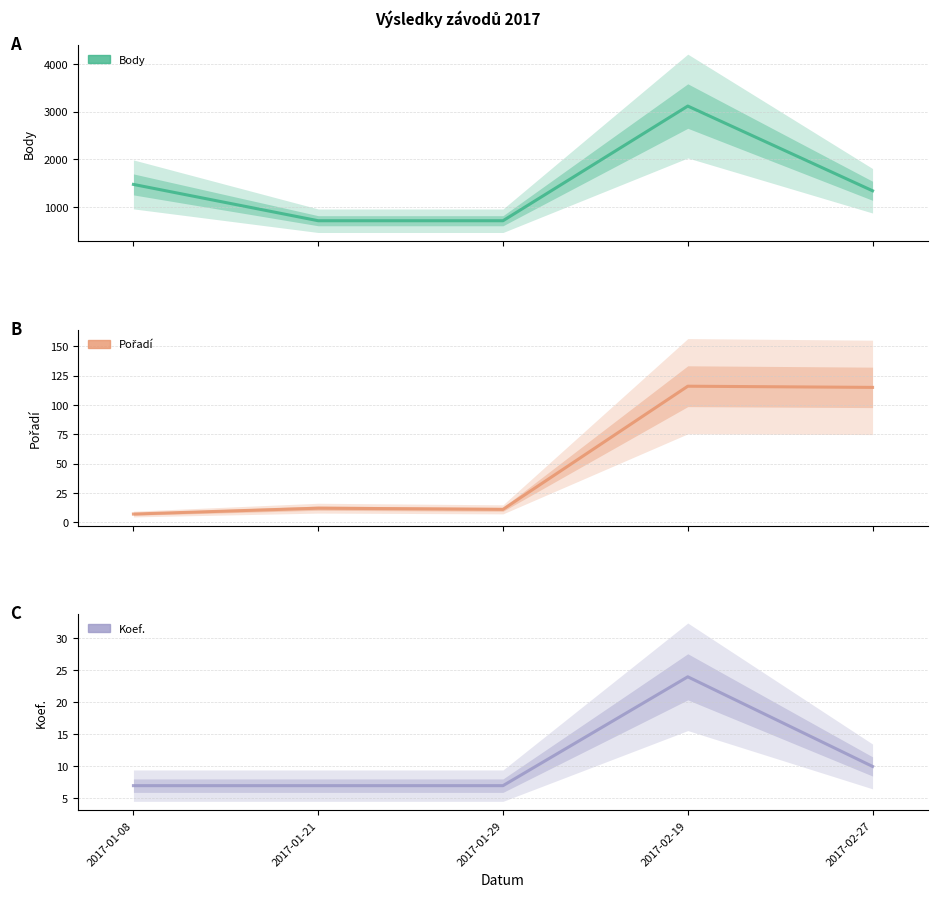

Reading left to right, list all the values displayed in this chart.

Body: 1471	707	707	3119	1337
Pořadí: 7	12	11	116	115
Koef.: 7	7	7	24	10